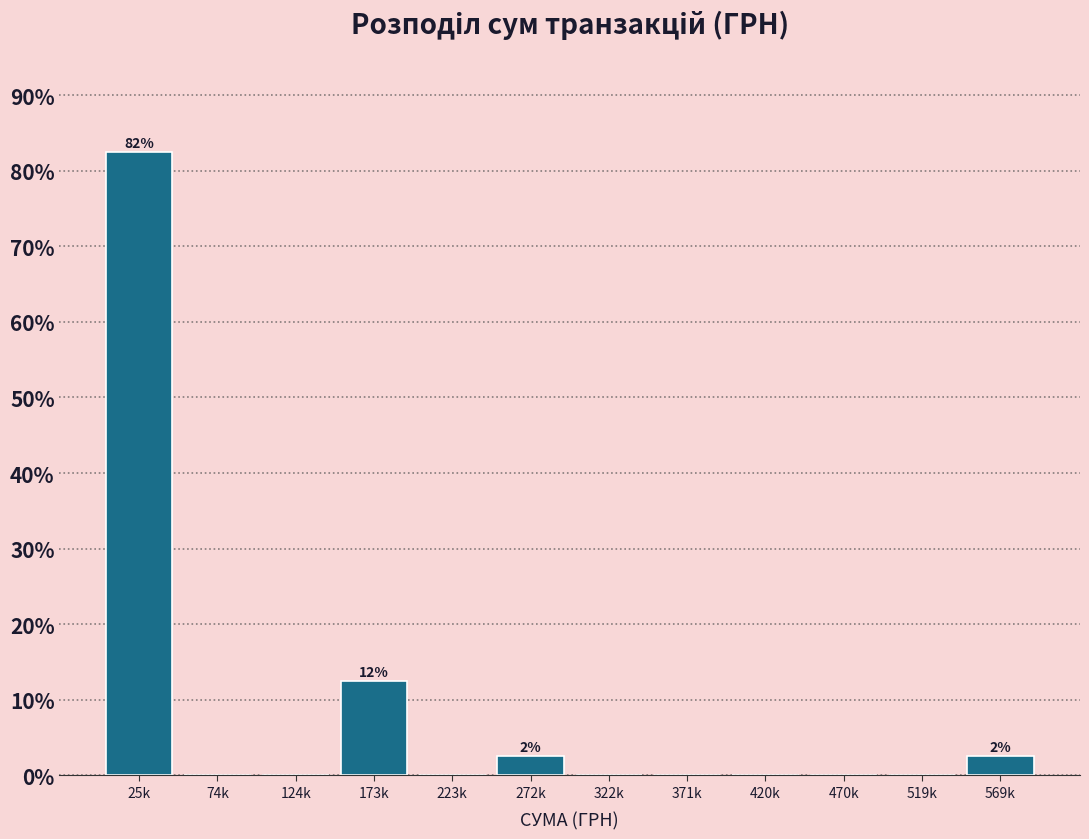

Reading left to right, transcribe all the data shown in this chart.

25k=82.5	74k=0.0	124k=0.0	173k=12.5	223k=0.0	272k=2.5	322k=0.0	371k=0.0	420k=0.0	470k=0.0	519k=0.0	569k=2.5